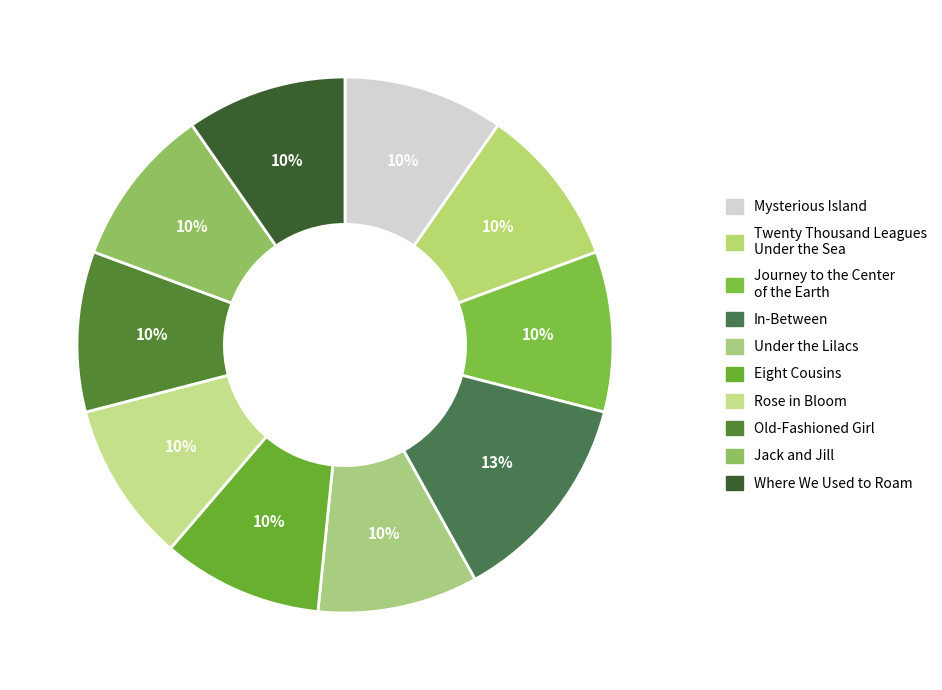

True or false: In-Between accounts for 13% of the total.

True